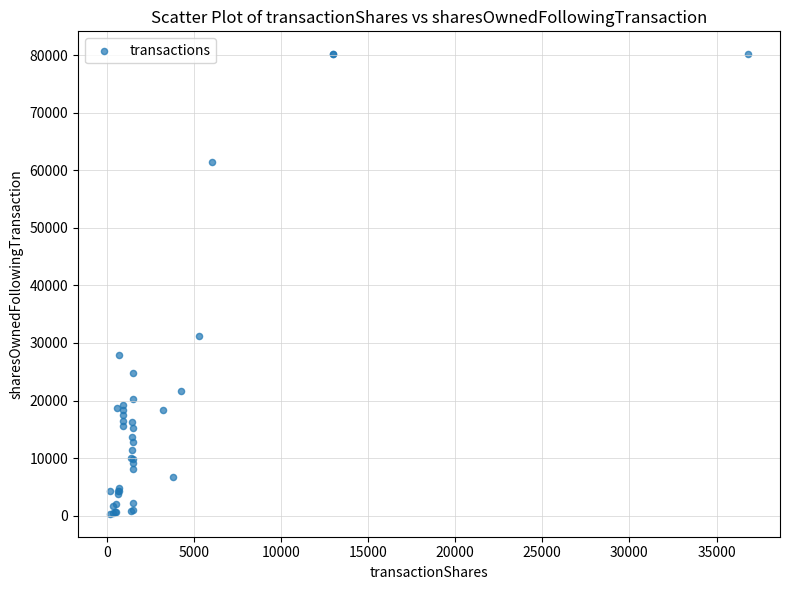

What Y value in the scatter plot is closest to 40244?

31293